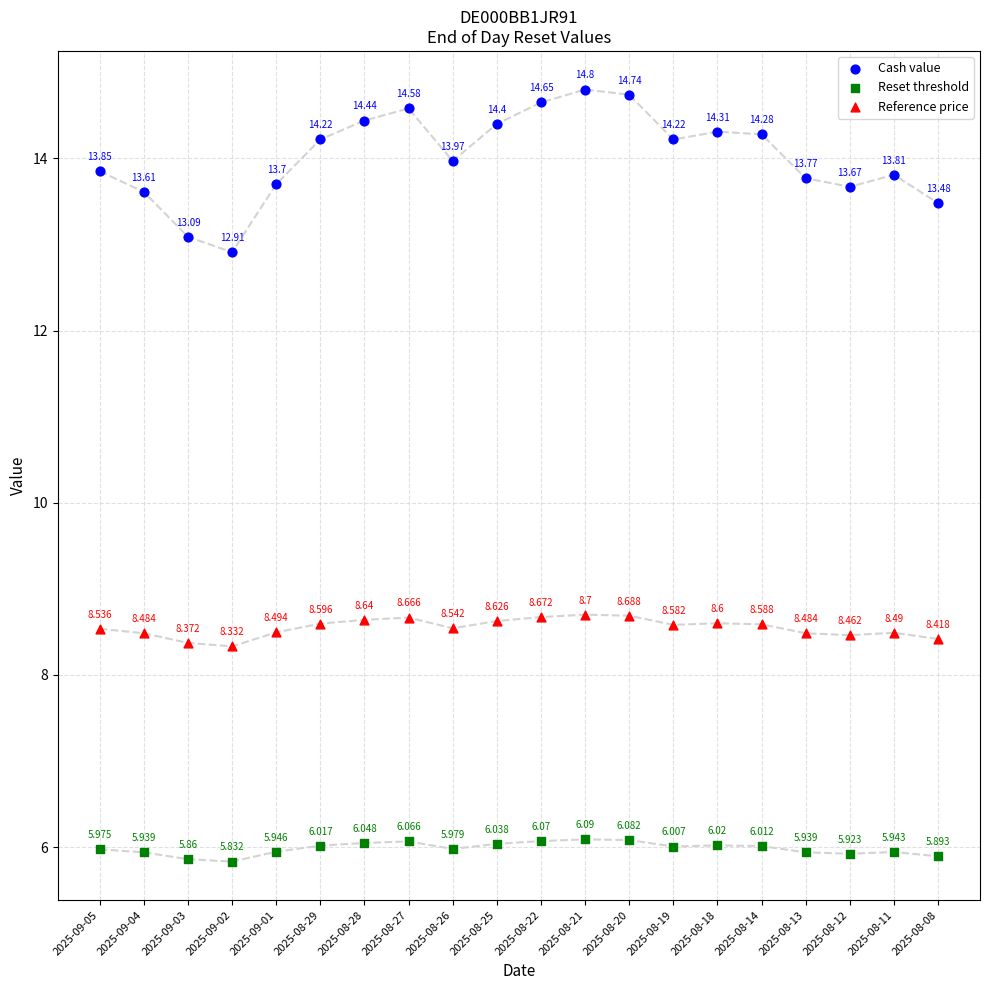

Which series has the largest Y range (max minus min)?

Cash value